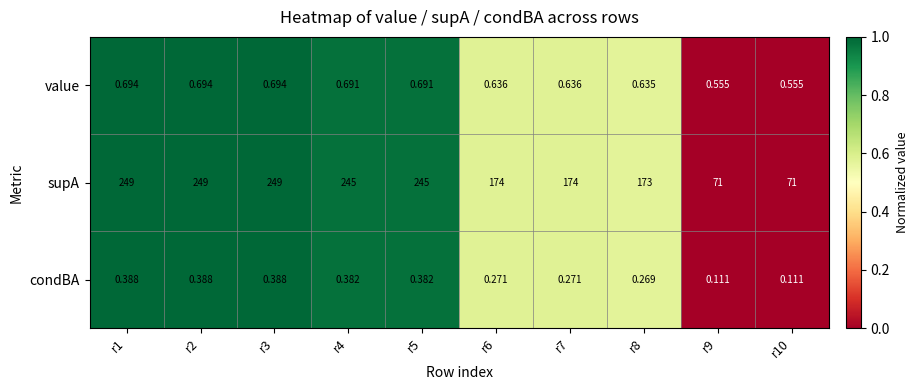

Which series has the largest total across all categories?

supA